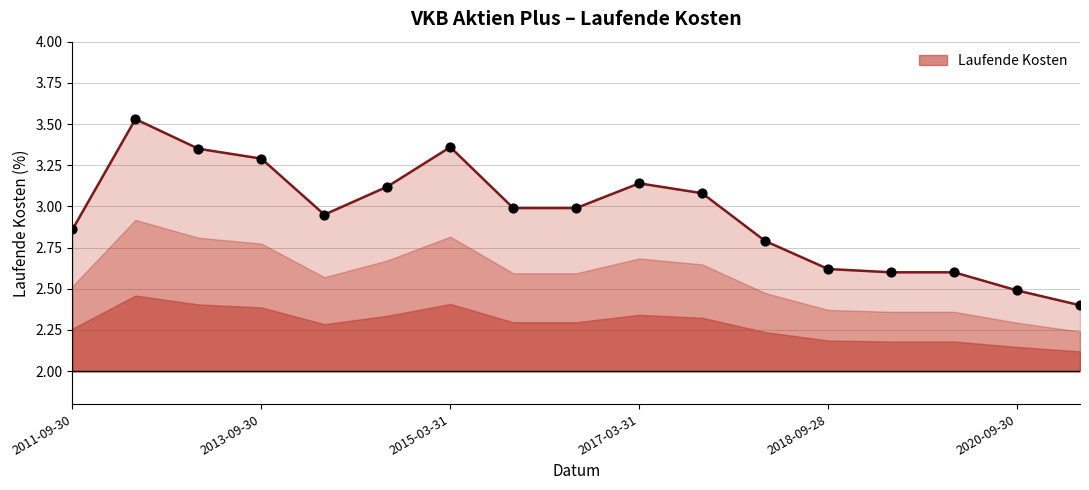

What is the minimum value shown in the chart?

2.4